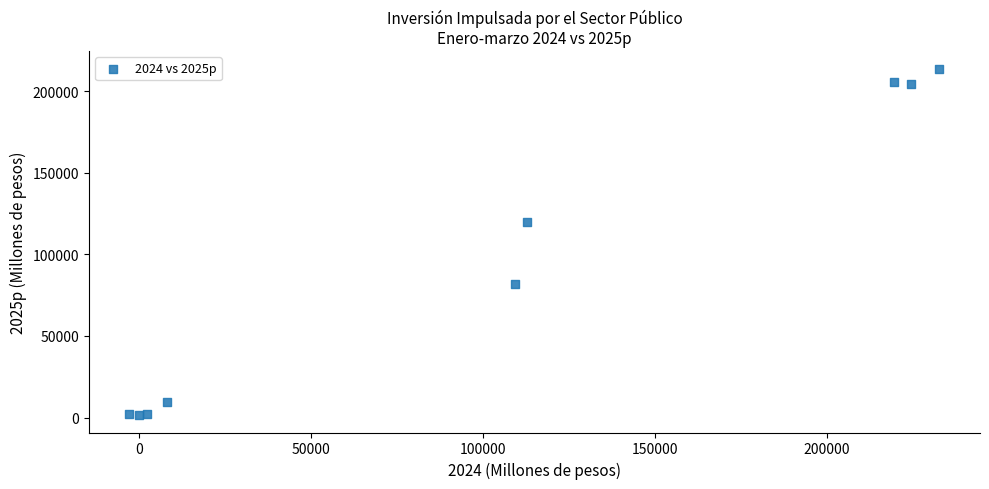

What Y value in the scatter plot is closest to 107640?

119975.4